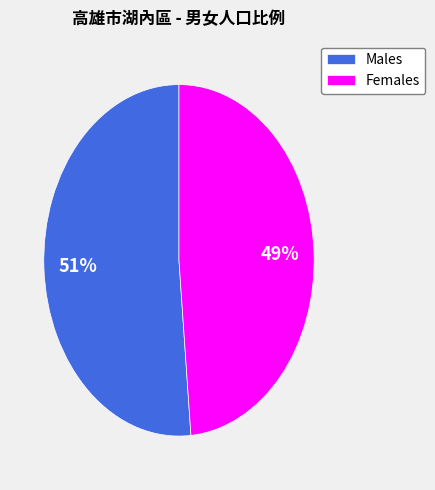

Which category has the biggest portion of the pie?

Males